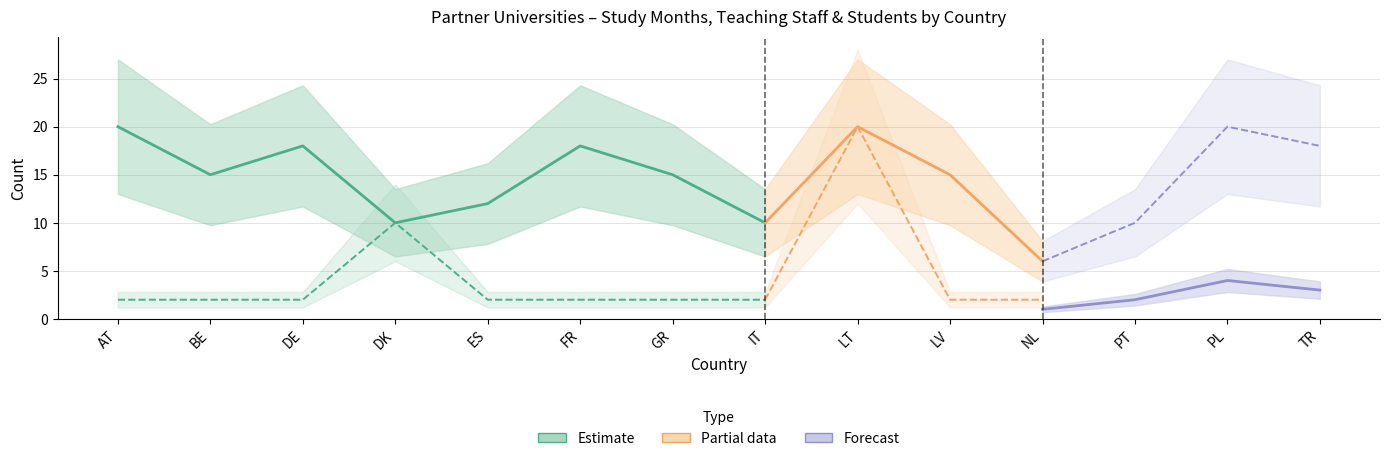

Which label corresponds to the smallest value in the chart?

NL